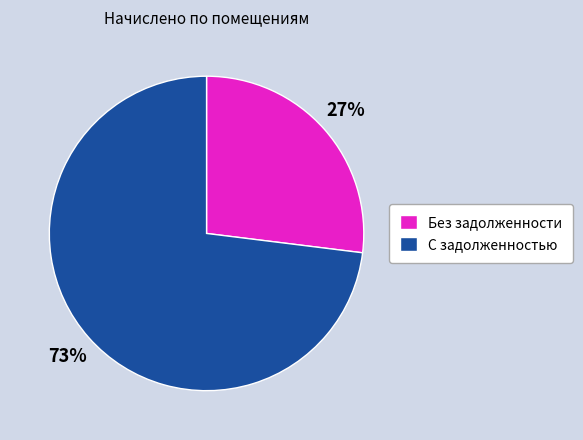

Does any single category account for the majority?

Yes